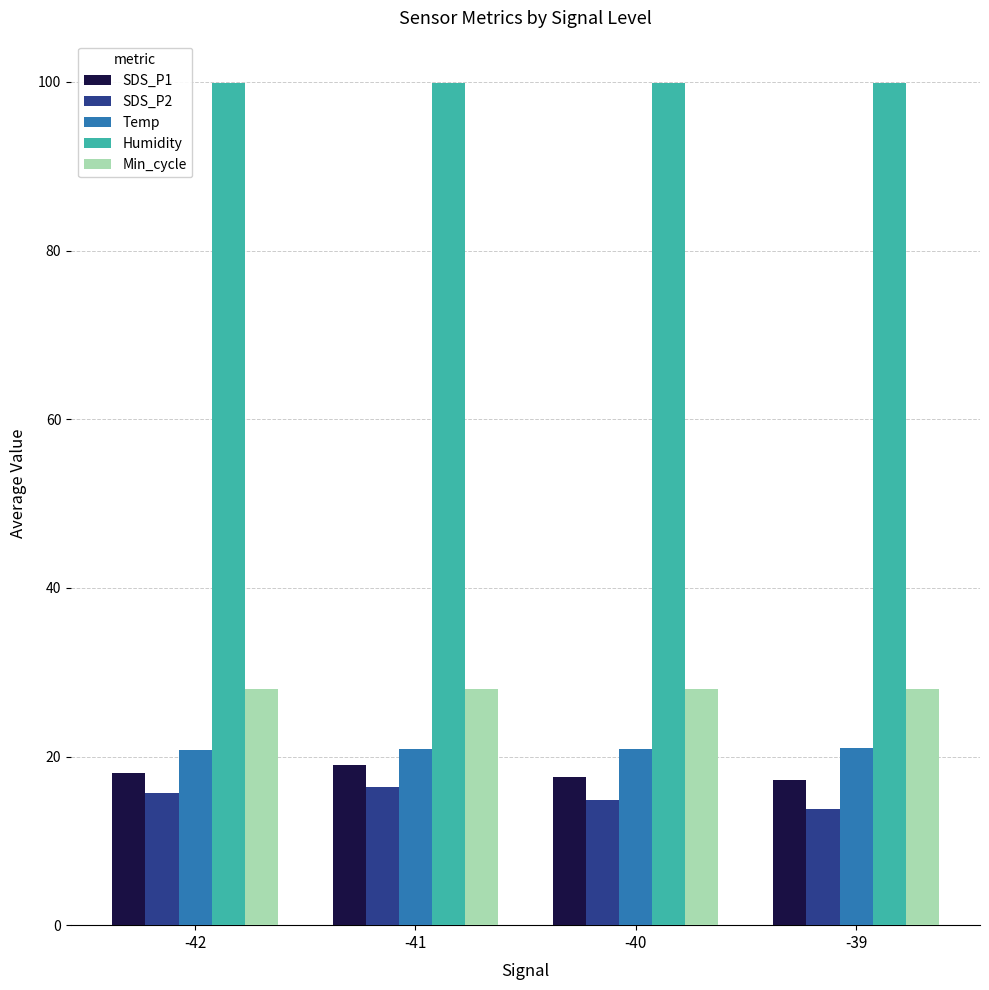

What is the smallest value displayed?

13.8